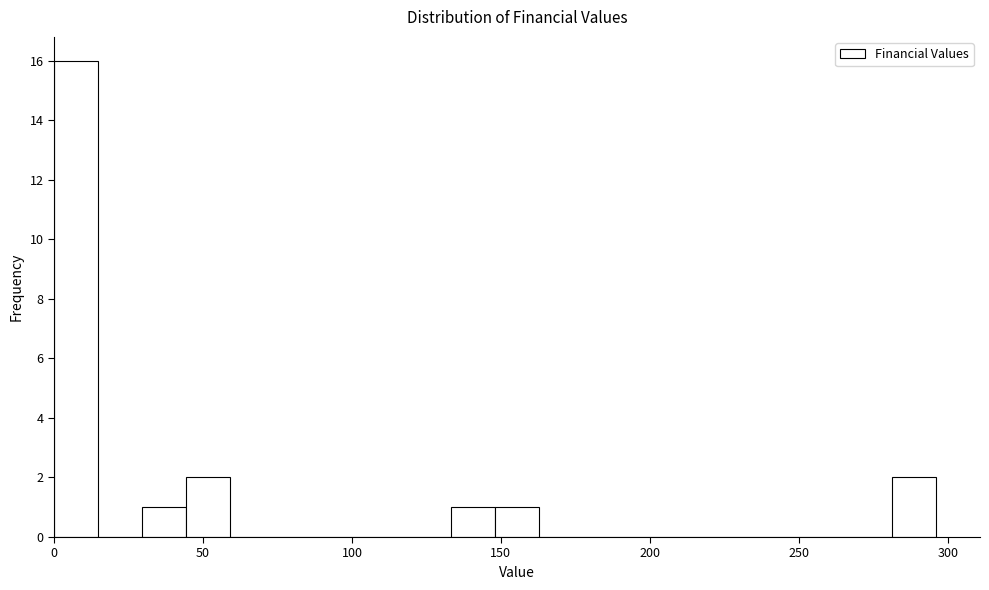

Read against the x-axis, roughly where is the centre of the tallest bar?

5